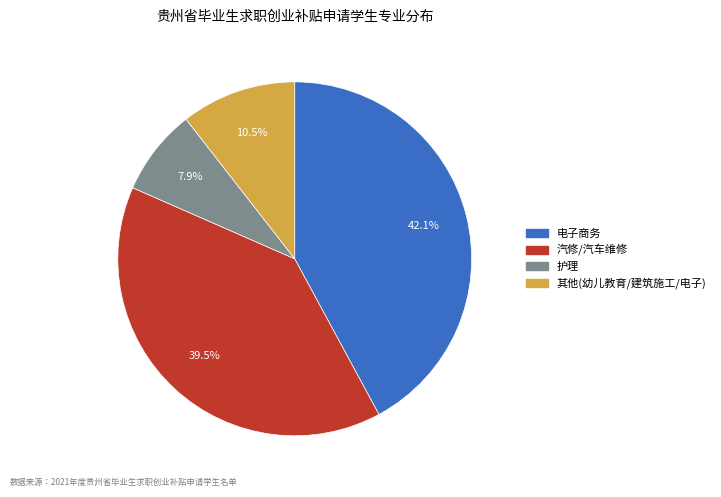

Is there any slice that represents more than half of the pie?

No